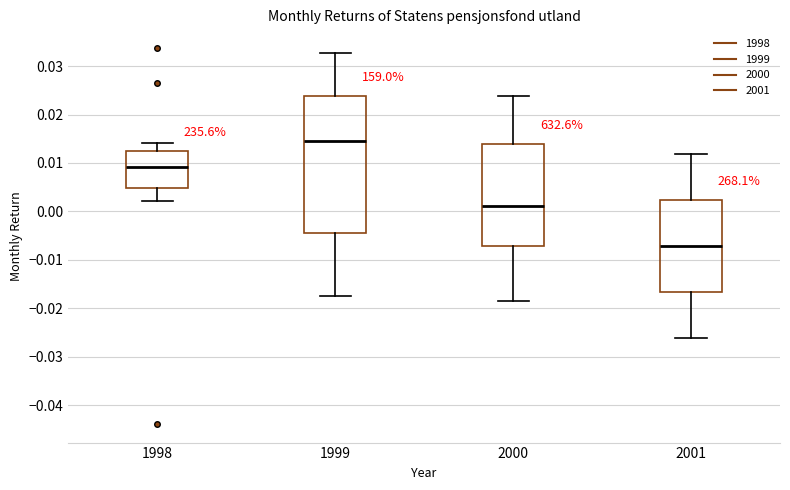

Reading left to right, read every box against the y-axis: the position of its median line, the range the box covers, and the ends of its whiskers. The values are not printed on the chart, so give them approximately, as read against the axis.

1998: median 0.009, box 0.005 to 0.012, whiskers 0.002 to 0.014
1999: median 0.014, box -0.005 to 0.024, whiskers -0.017 to 0.033
2000: median 0.001, box -0.007 to 0.014, whiskers -0.019 to 0.024
2001: median -0.007, box -0.017 to 0.002, whiskers -0.026 to 0.012